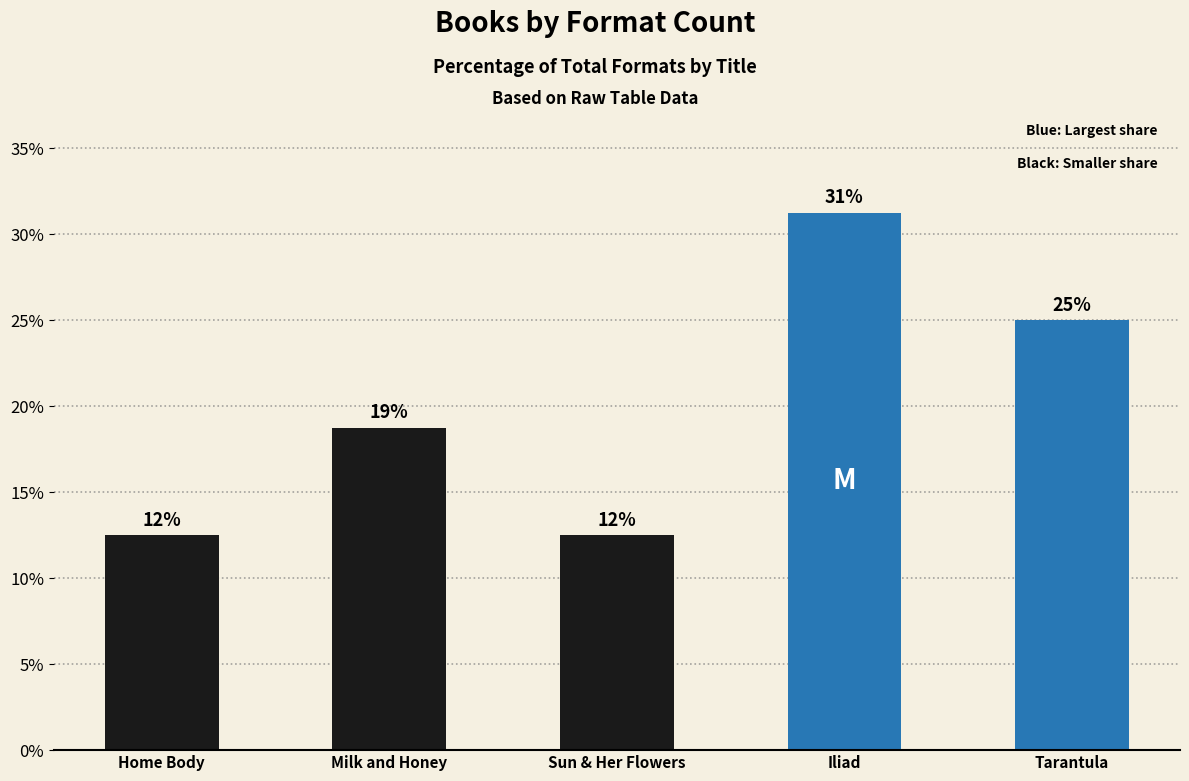

How many bars are there in total?

5